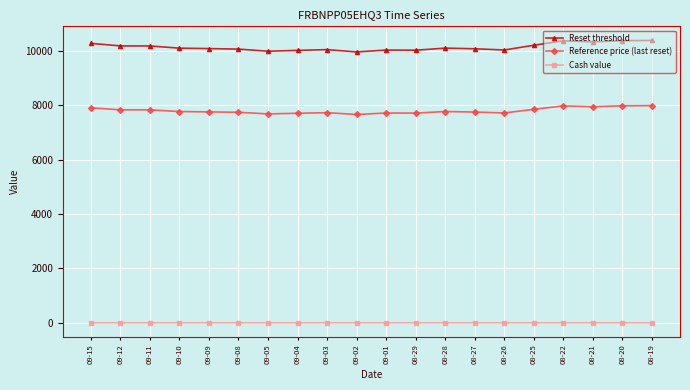

The value of Cash value at 09-15 is 2.7. True or false?

True